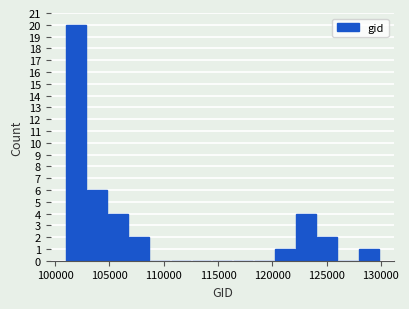

Around what value on the x-axis is the tallest bar? Give the approximate position of its centre, as read against the axis.

102000